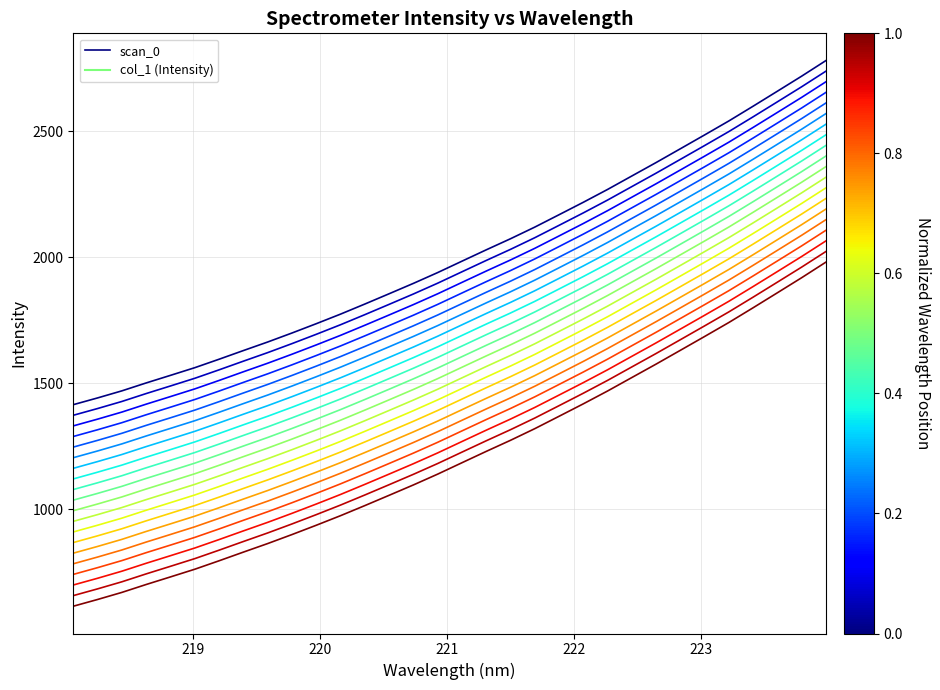

What is the minimum value for scan_0?

1414.1